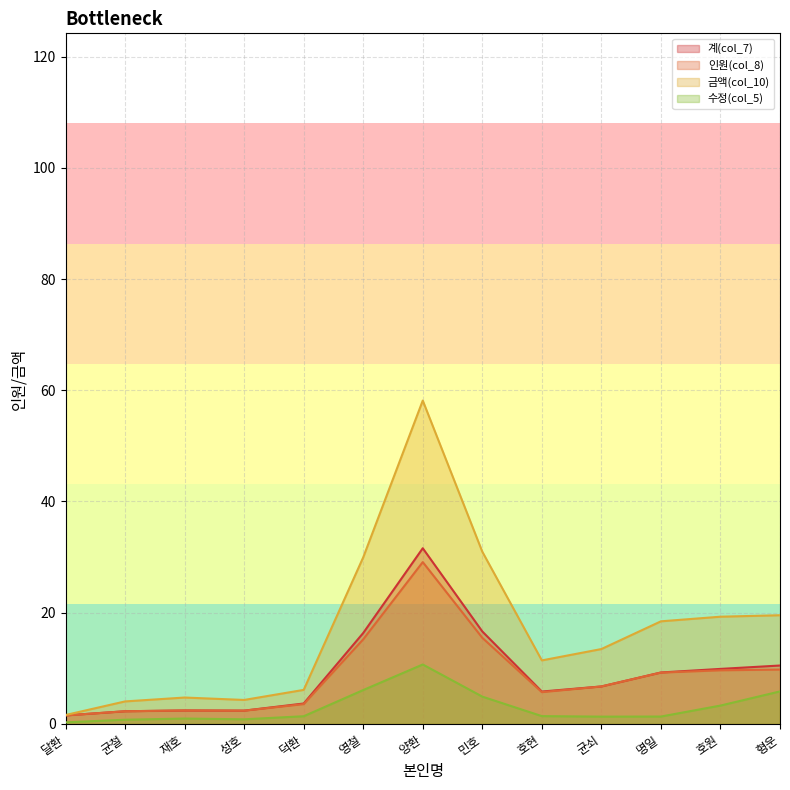

What is the value of the 계(col_7) point at the 2nd from the left?

3